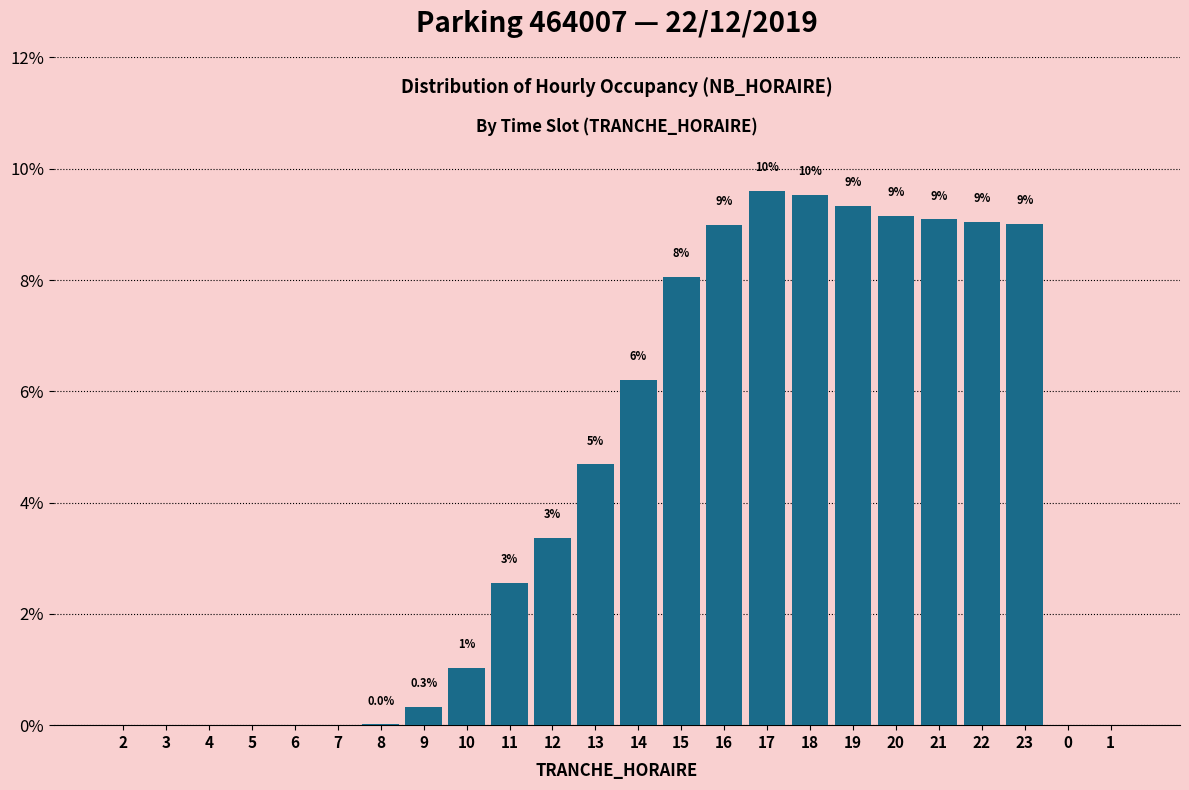

What is the sum of the values at 22 and 6?

9.0